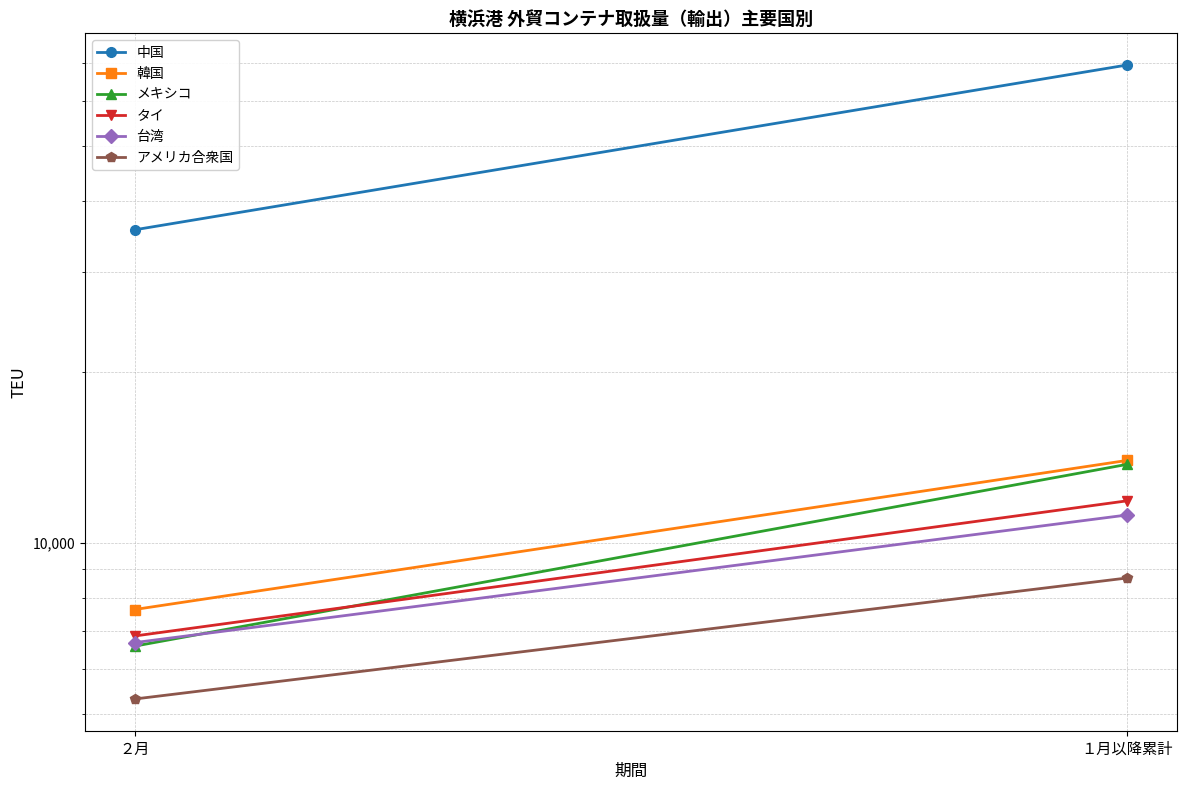

How many series are shown in this chart?

6